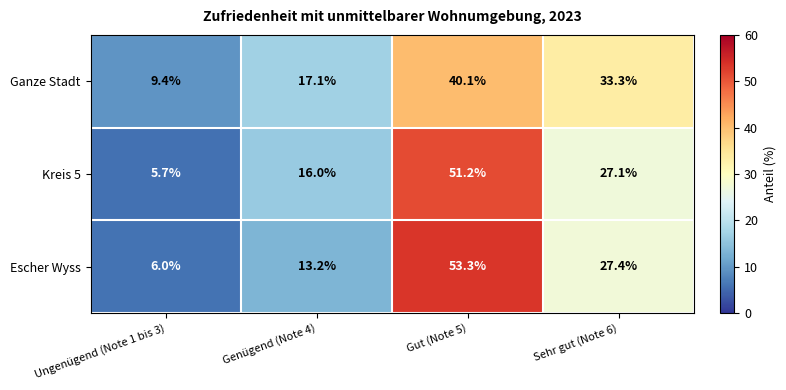

True or false: Escher Wyss has a value of 6.0 at Ungenügend (Note 1 bis 3).

True